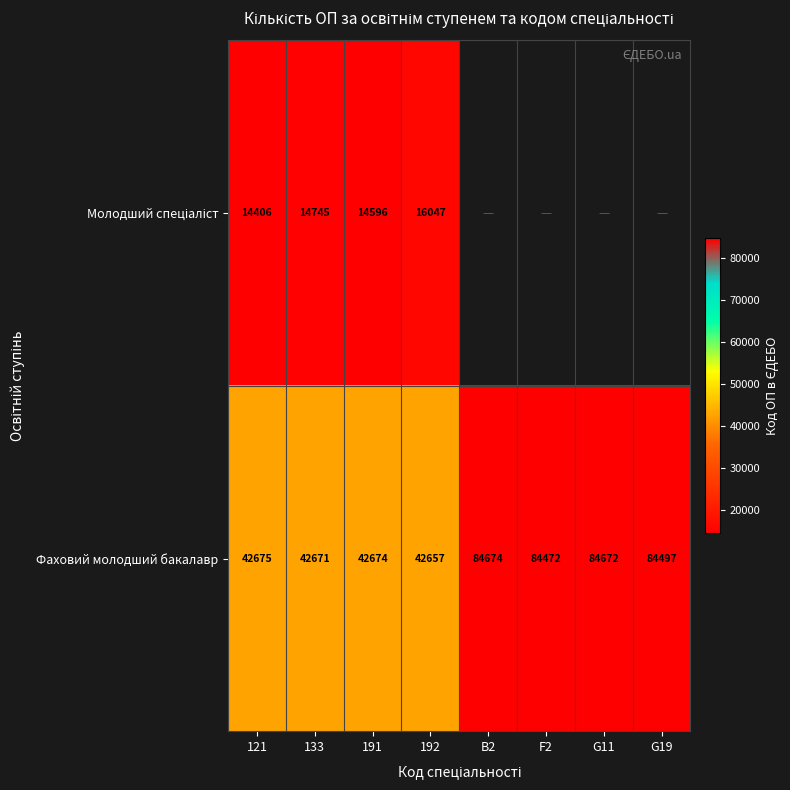

Which category has the lowest value across all series?

121